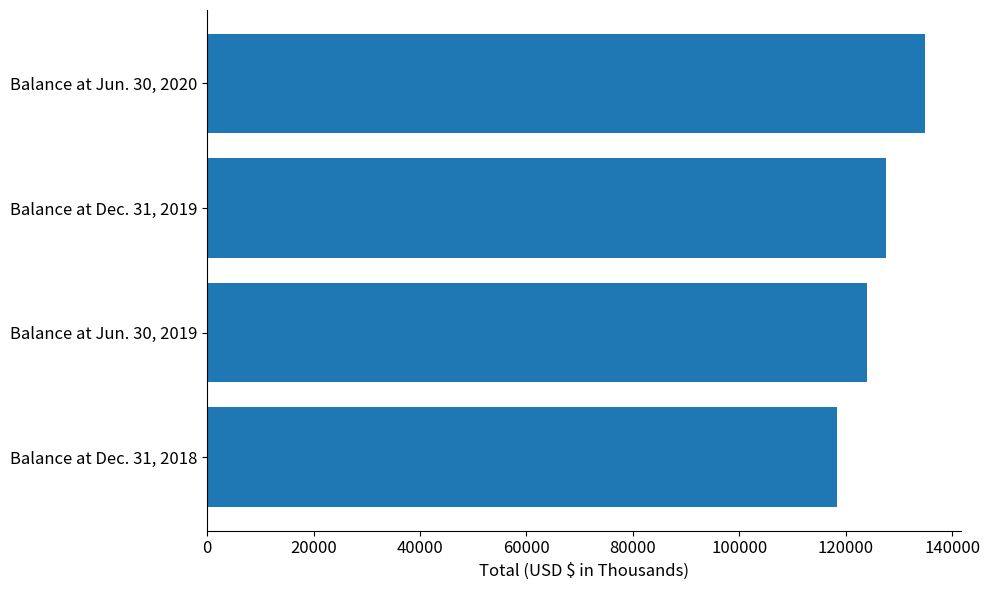

Between Balance at Jun. 30, 2019 and Balance at Jun. 30, 2020, which is larger?

Balance at Jun. 30, 2020